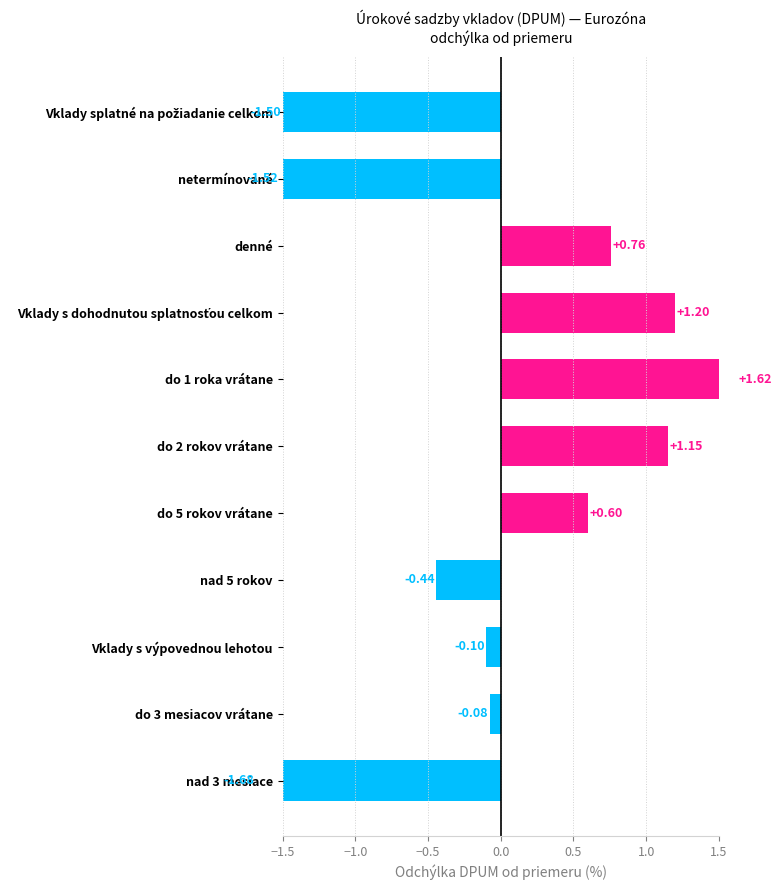

What is the difference between the values at do 1 roka vrátane and Vklady s dohodnutou splatnosťou celkom?

0.4